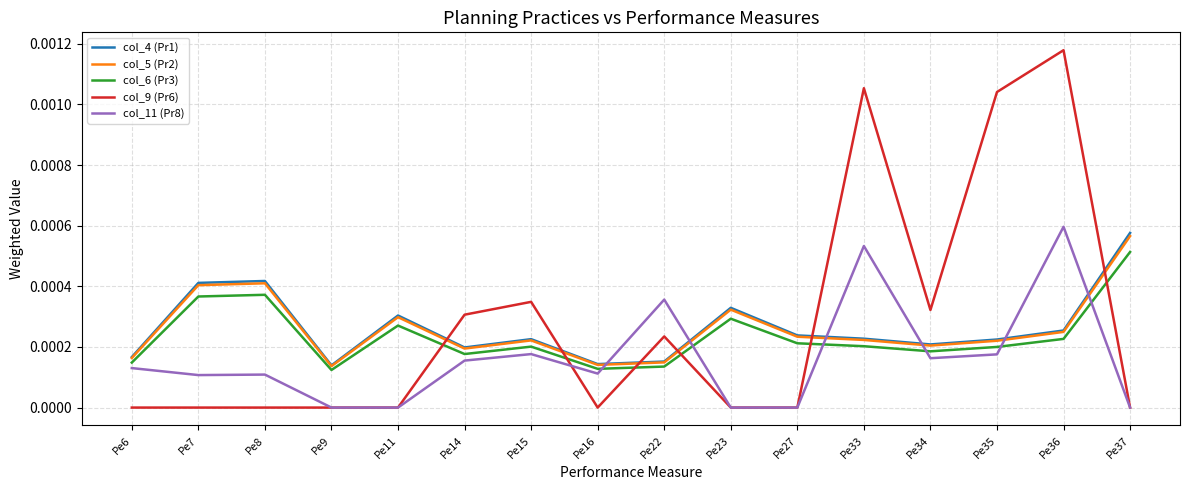

At which label does col_11 (Pr8) reach its peak?

Pe36